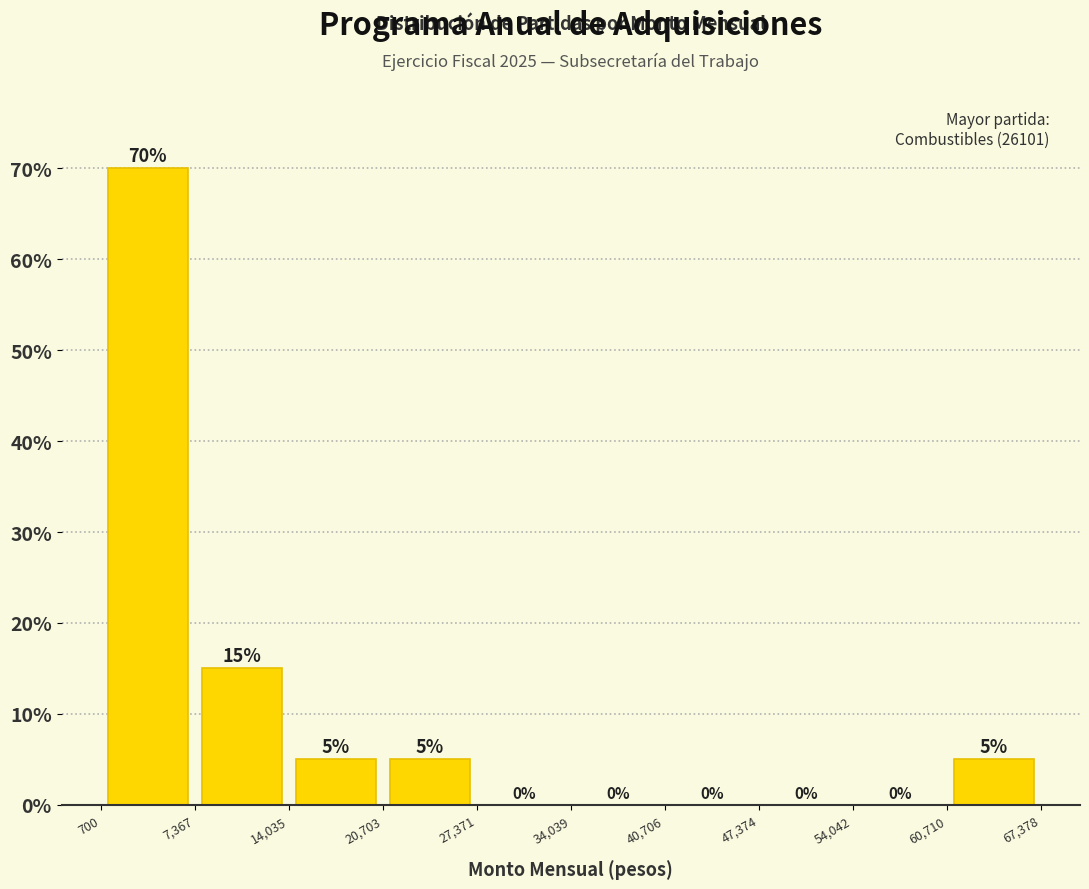

Reading left to right, list every bar in this chart as the range it spans on the x-axis followed by its height.

700 to 7,367: 70
7,367 to 14,035: 15
14,035 to 20,703: 5
20,703 to 27,371: 5
27,371 to 34,039: 0
34,039 to 40,706: 0
40,706 to 47,374: 0
47,374 to 54,042: 0
54,042 to 60,710: 0
60,710 to 67,378: 5